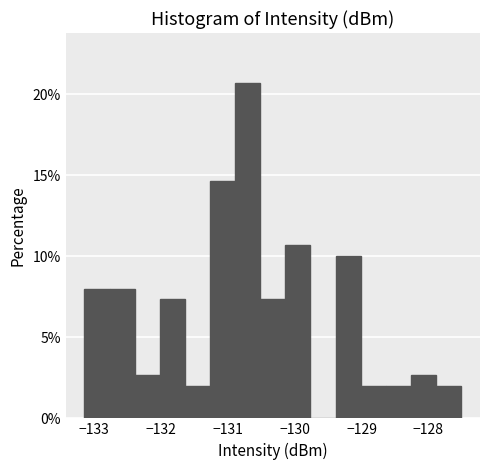

Around what value on the x-axis is the tallest bar? Give the approximate position of its centre, as read against the axis.

-130.7